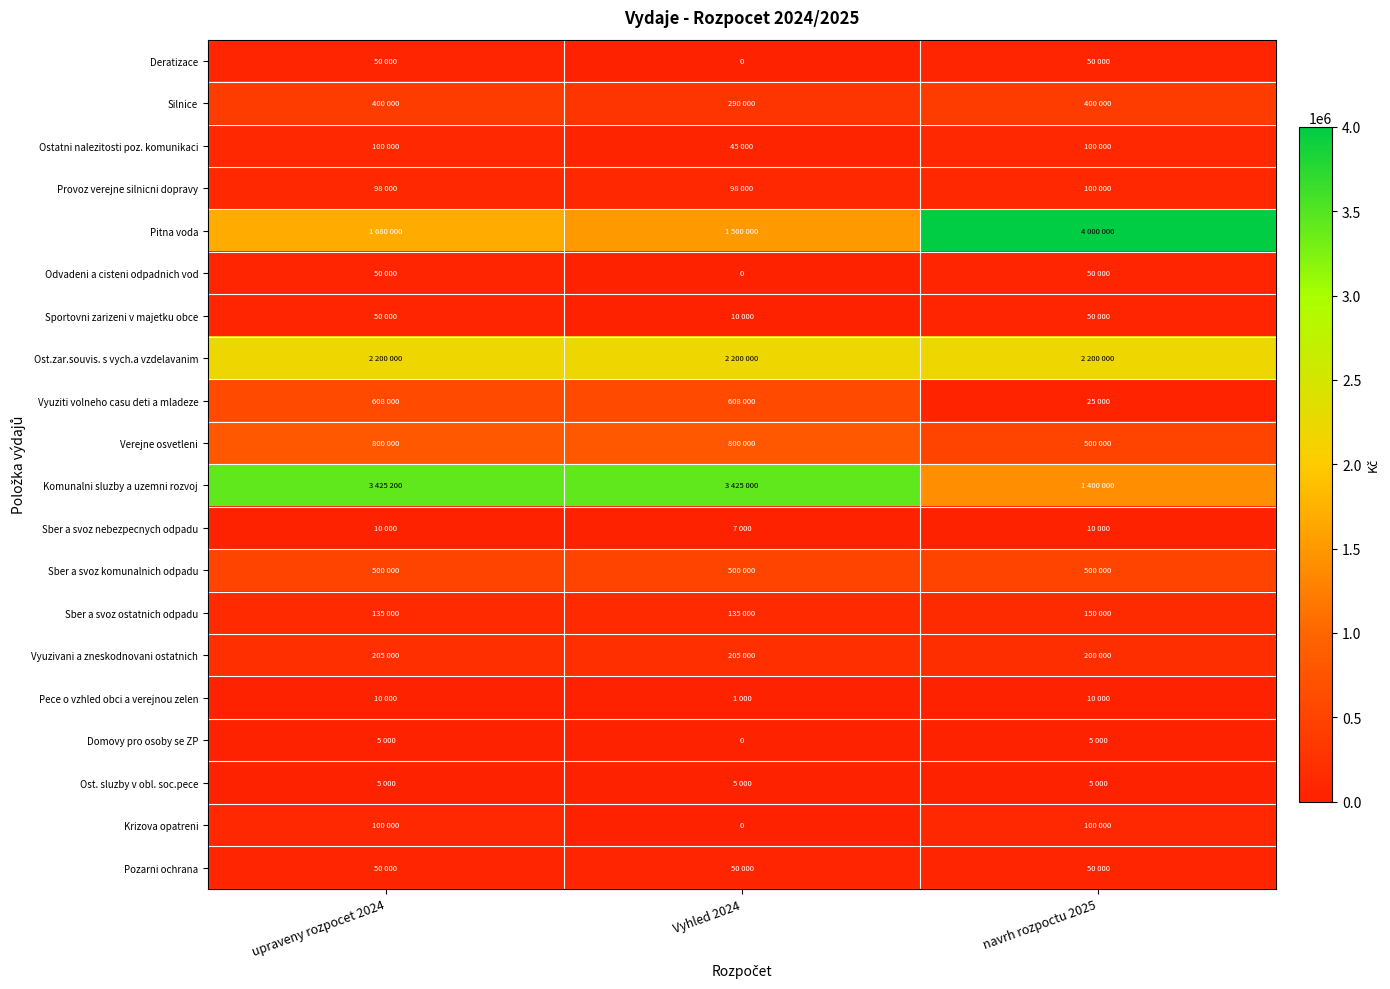

Which series has the largest total across all categories?

Komunalni sluzby a uzemni rozvoj